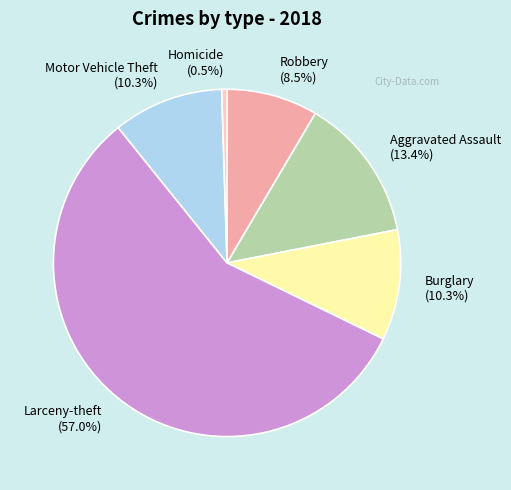

Which category has the biggest portion of the pie?

Larceny-theft (57.0%)